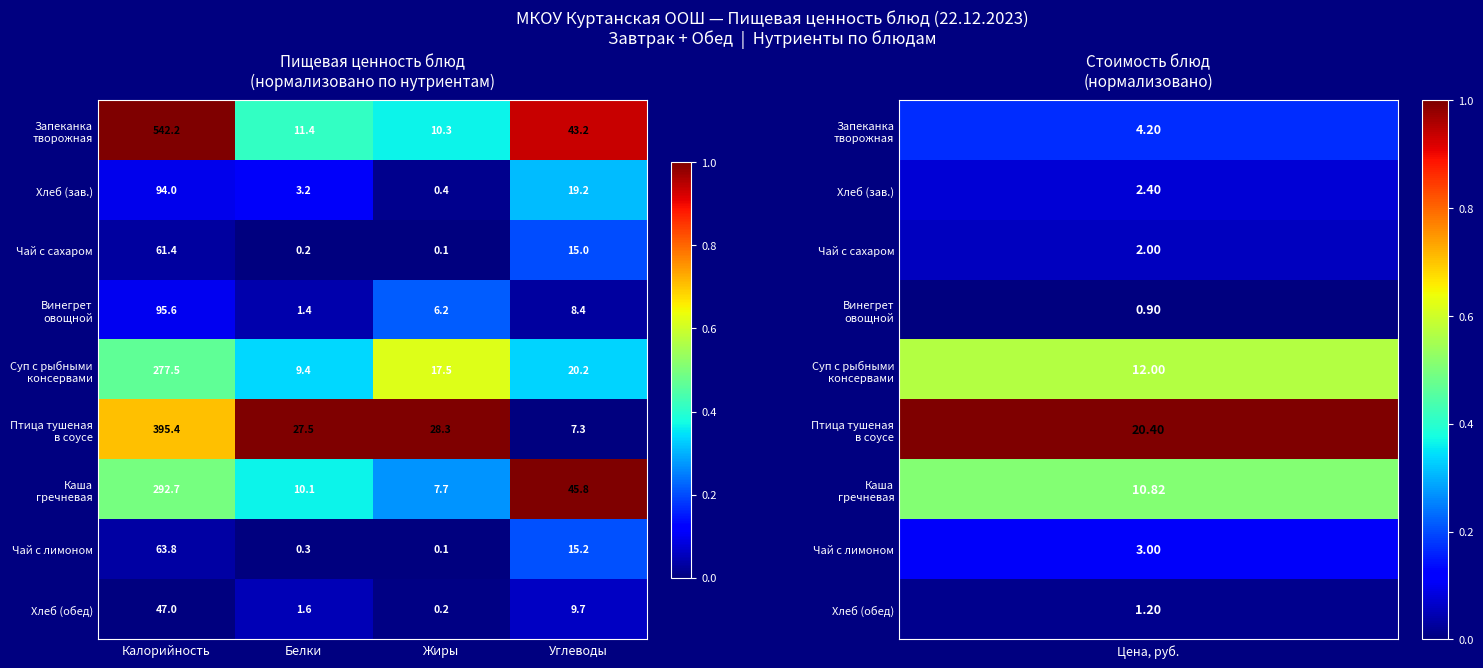

What is the difference between the highest and lowest values at Углеводы?

38.5